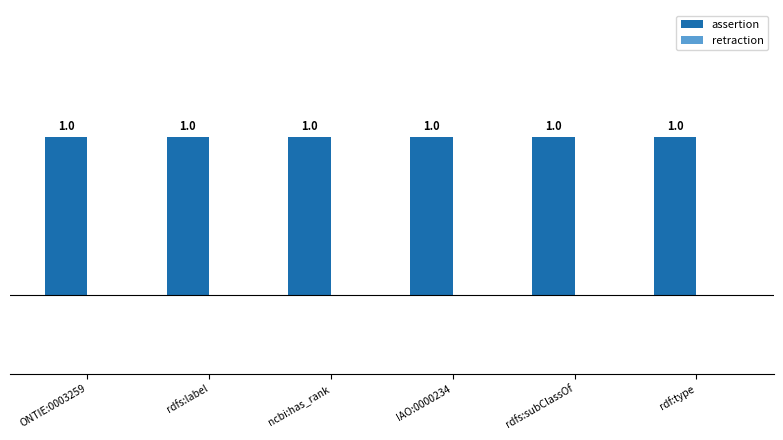

Is it true that assertion equals 1 at IAO:0000234?

True